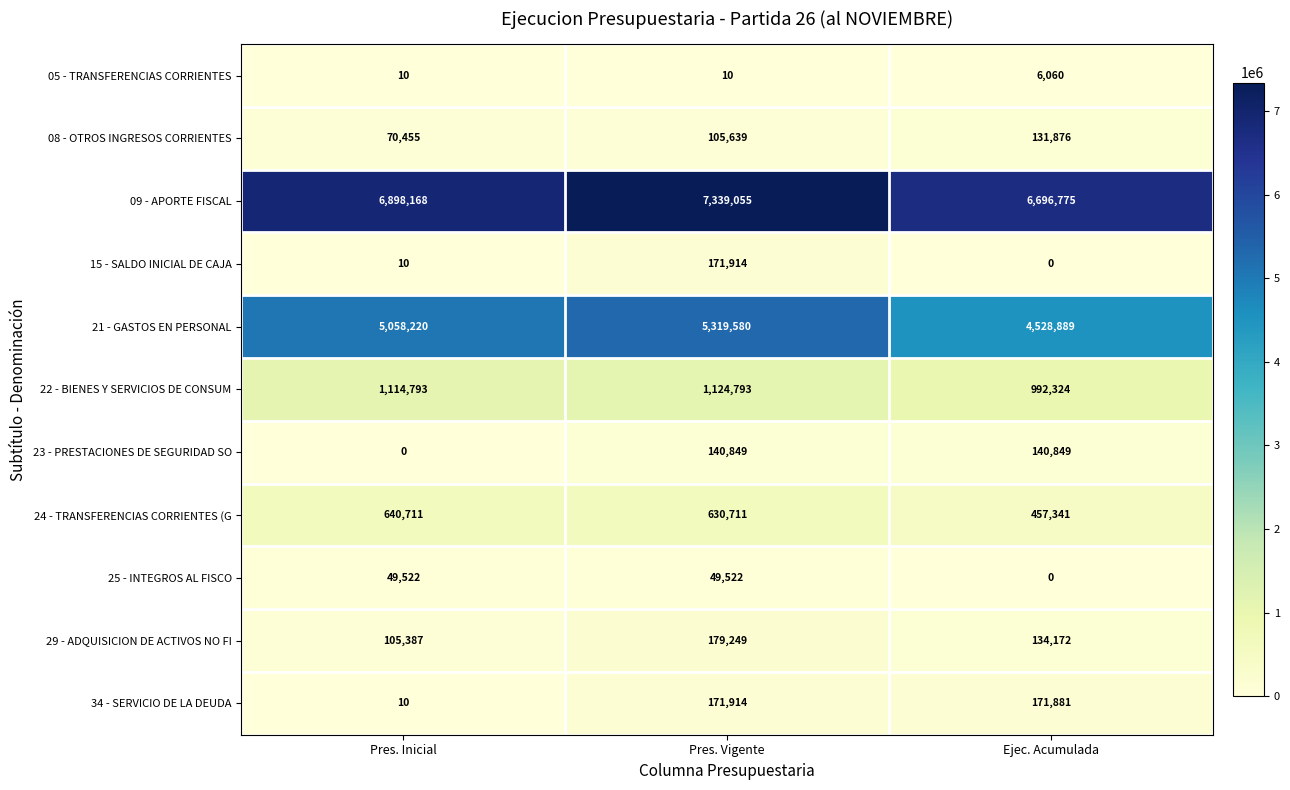

True or false: 29 - ADQUISICION DE ACTIVOS NO FI has a value of 134172 at Ejec. Acumulada.

True